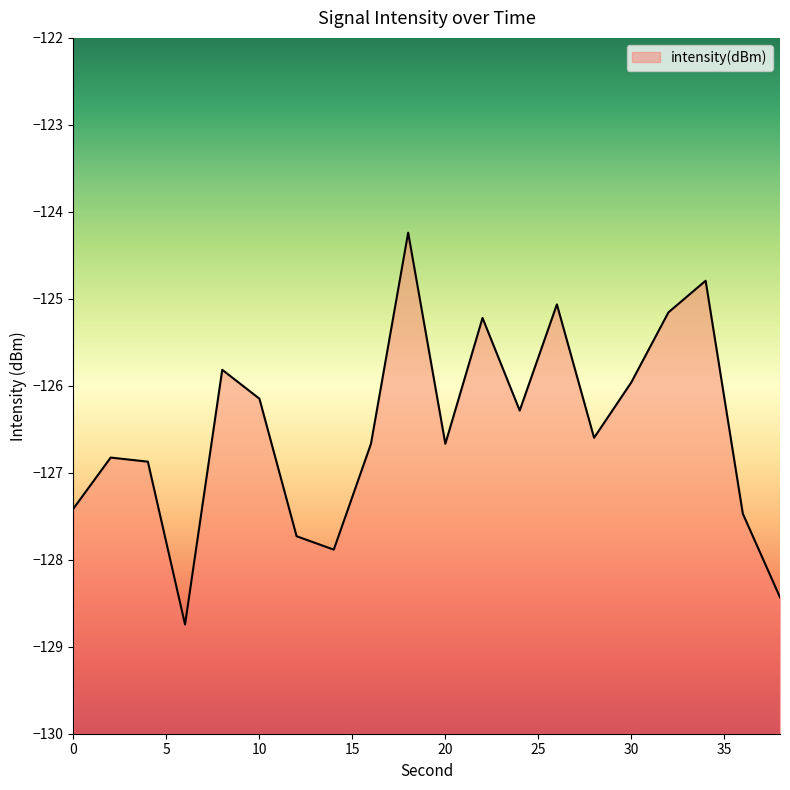

What is the change in value from 8 to 16?

-0.9